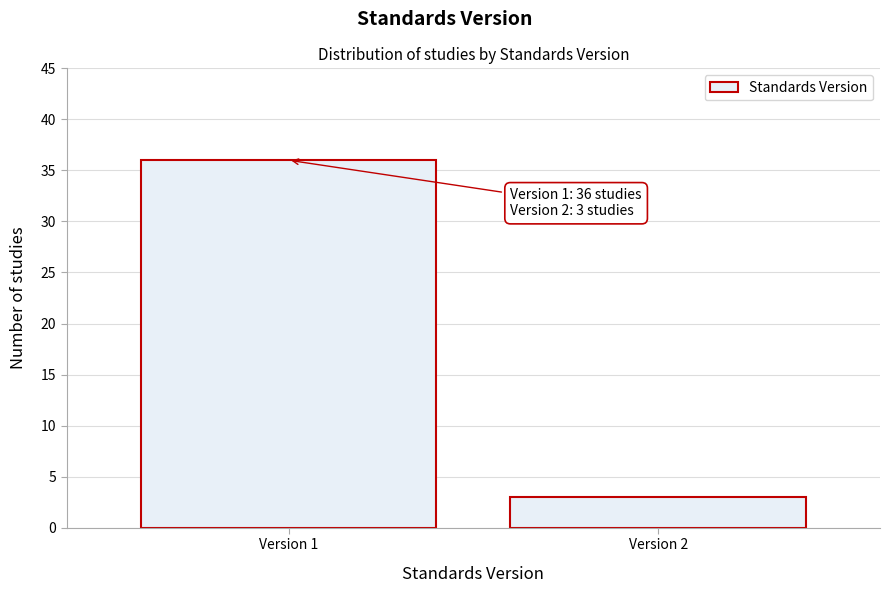

Reading left to right, extract all data points from this chart.

Version 1=36	Version 2=3